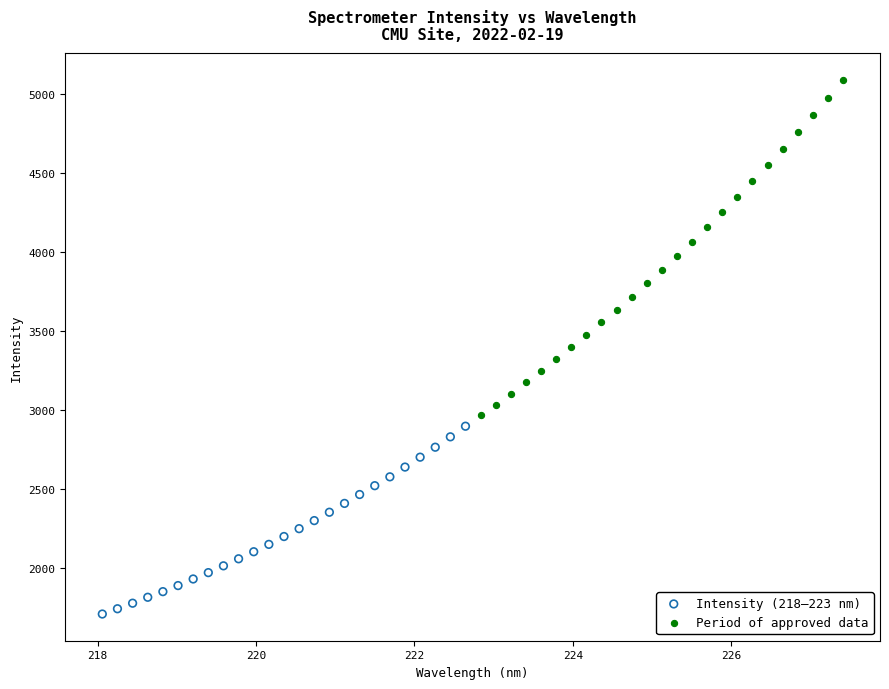

Which series contains the lowest Y value?

Intensity (218–223 nm)